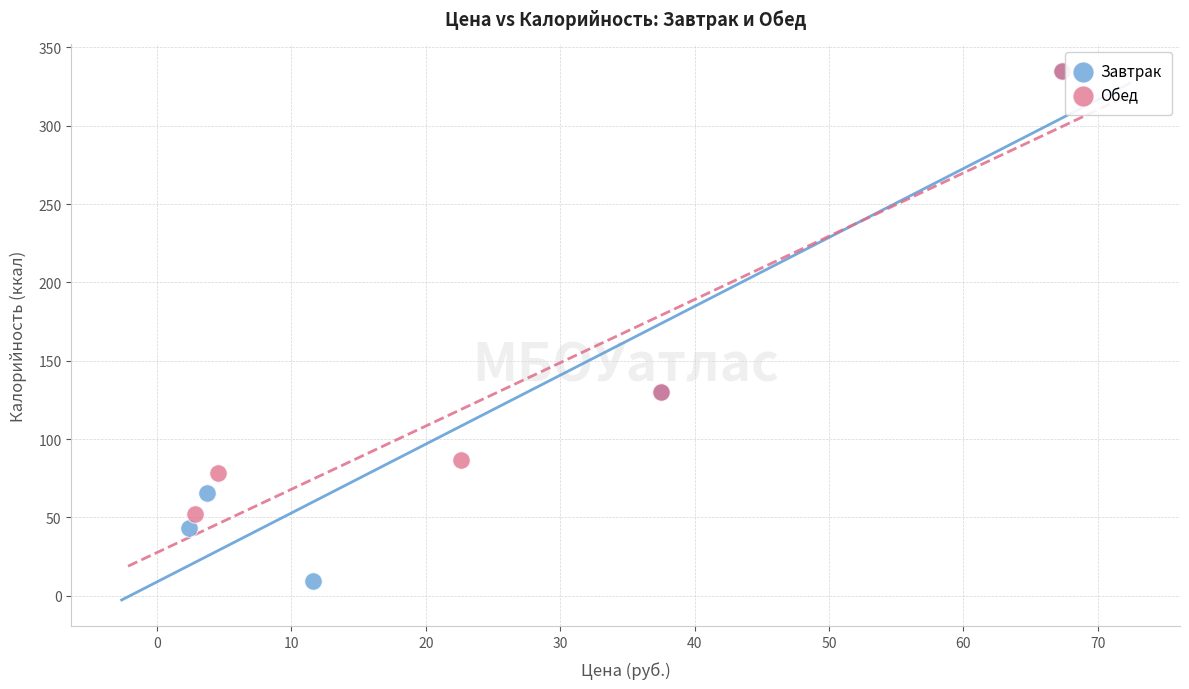

Which series contains the lowest Y value?

Завтрак